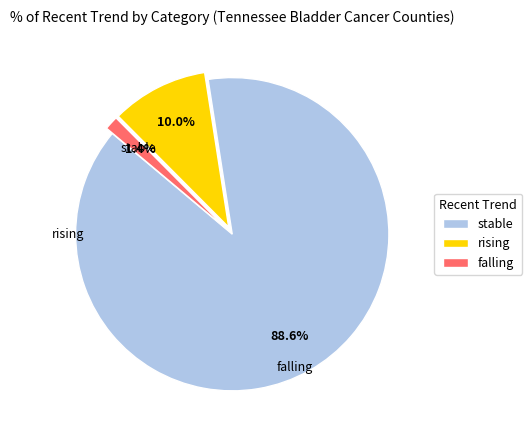

What percentage is the falling slice, to the nearest percent?

1%